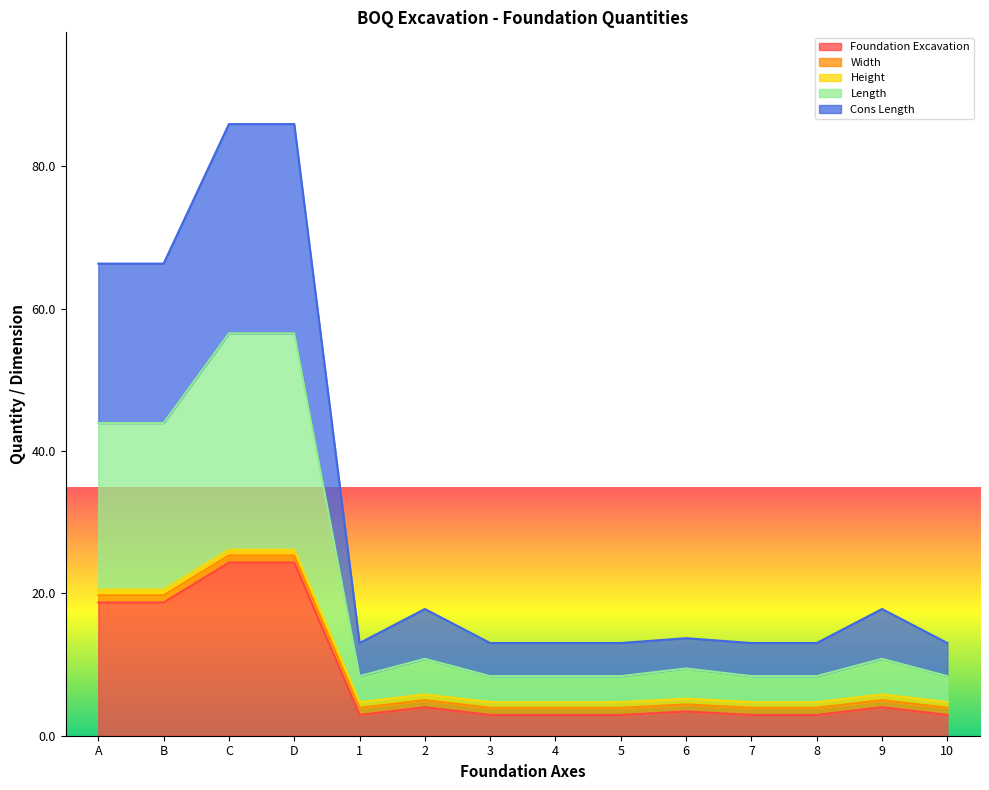

True or false: Cons Length has a value of 18.1 at 3.

False